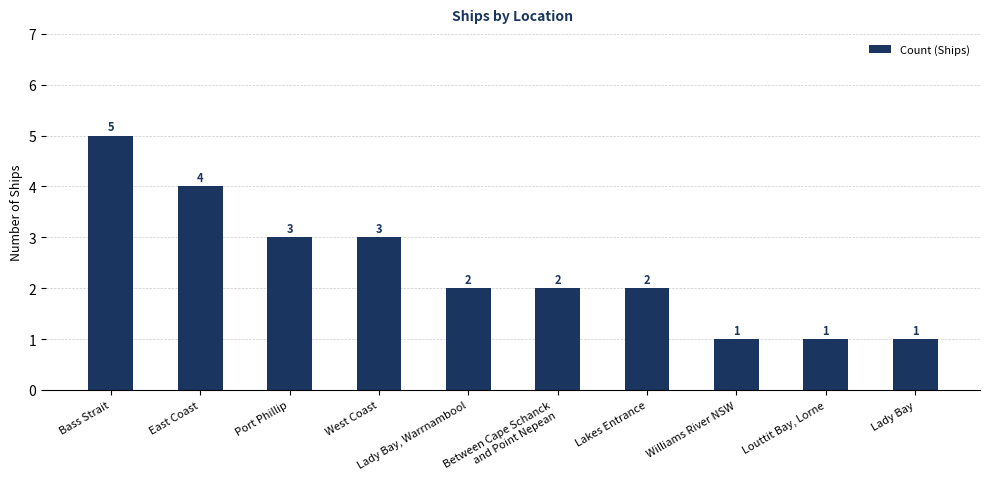

What is the difference between the second highest and minimum values?

3